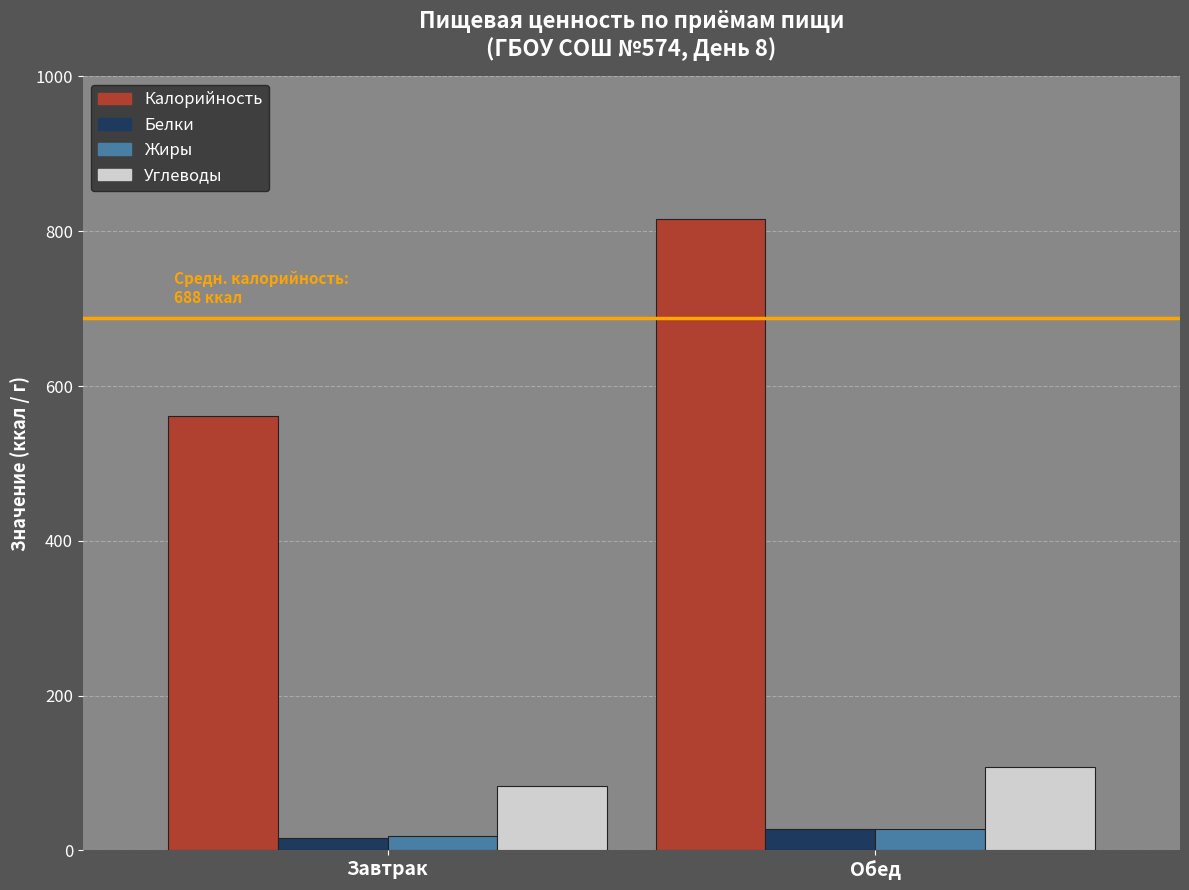

What is the difference between the maximum and minimum values in the Калорийность series?

255.0